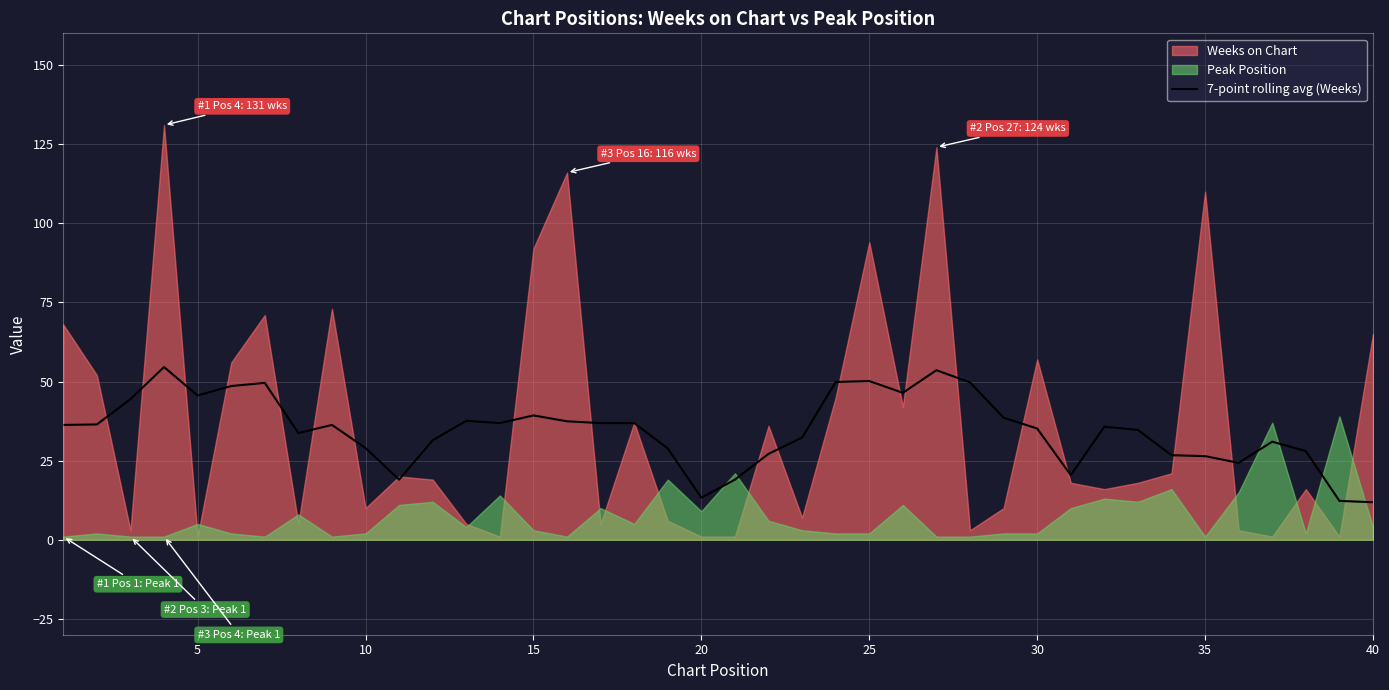

What is the sum of all values?

1385.1